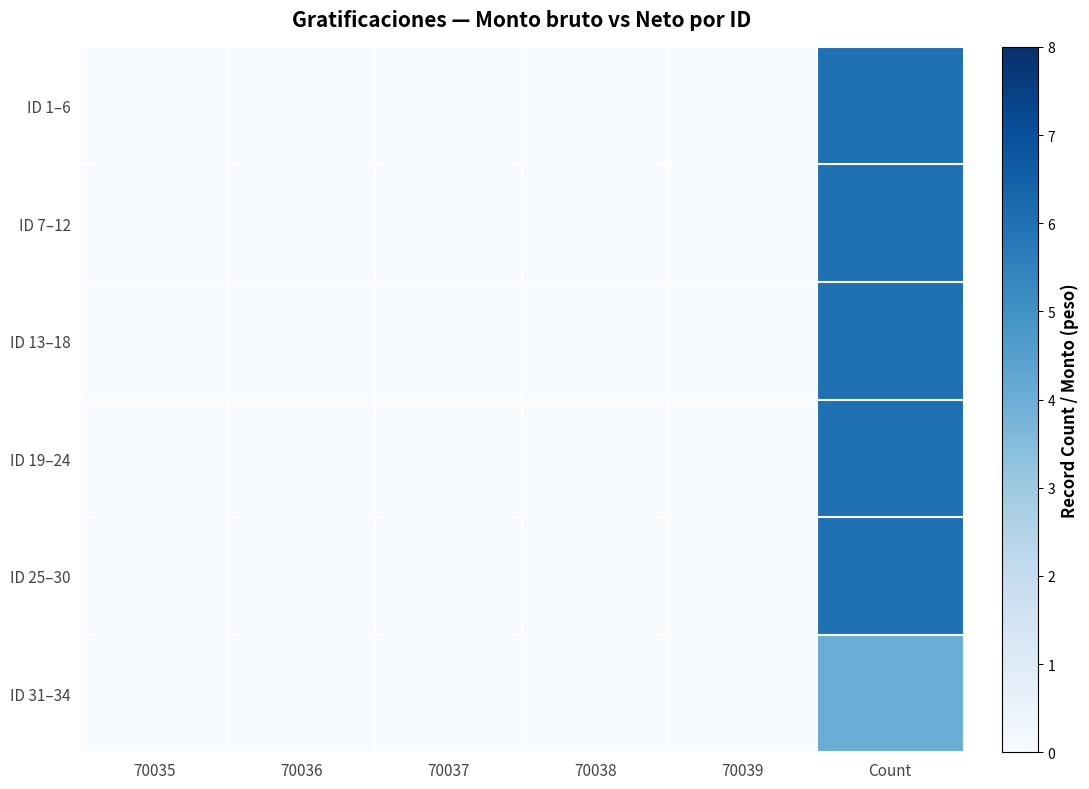

Which category has the lowest value across all series?

70035